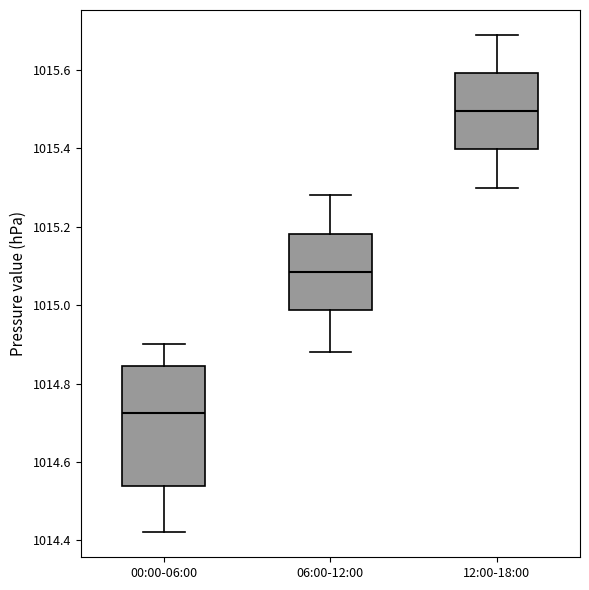

Comparing the boxes themselves (not the whiskers), which one is the tallest?

00:00-06:00